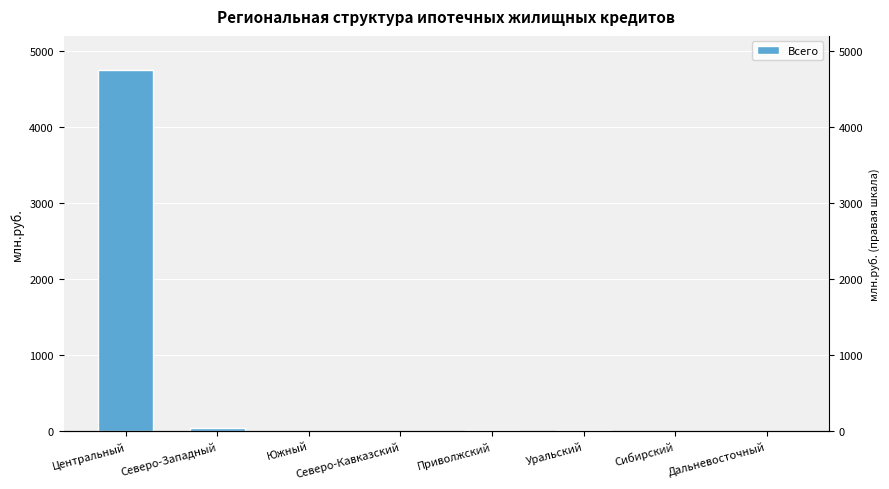

Which has a higher value, Сибирский or Уральский?

Уральский